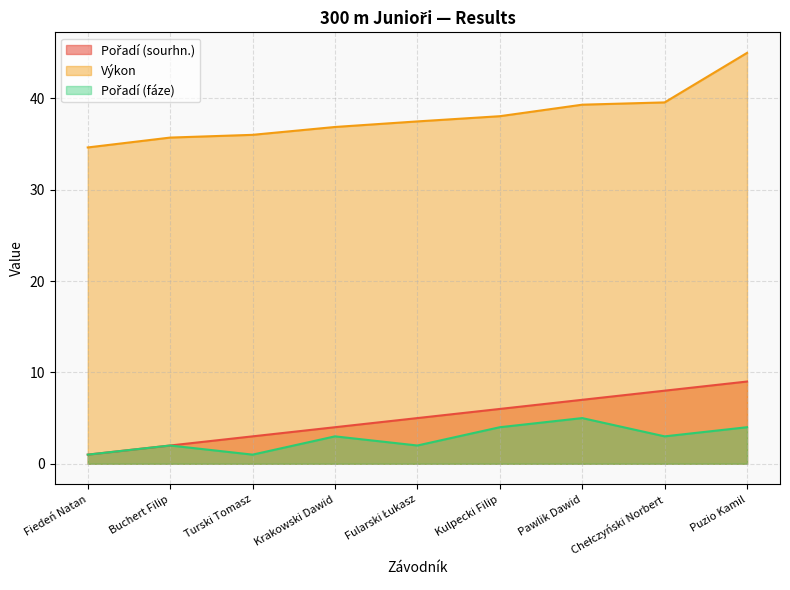

Which series has the largest range (max minus min)?

Výkon